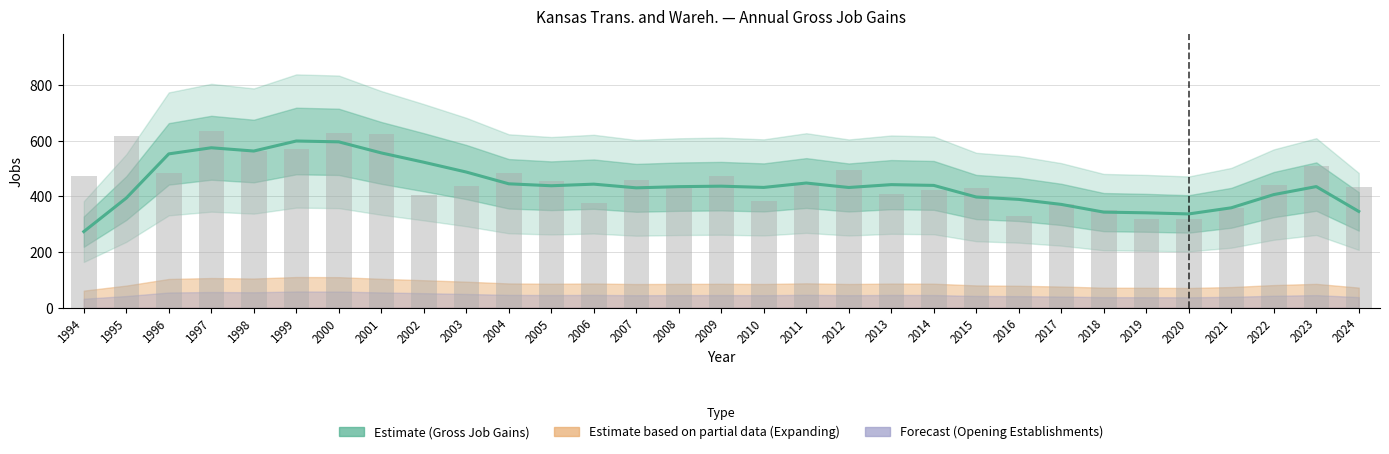

Reading right to left, what are all the values shown in this chart?

Gross Job Gains (estimate): 2024=345.5	2023=434.8	2022=406.0	2021=358.5	2020=336.5	2019=340.5	2018=343.0	2017=370.8	2016=388.8	2015=397.2	2014=439.0	2013=441.8	2012=431.5	2011=447.5	2010=431.8	2009=436.2	2008=434.5	2007=430.2	2006=443.5	2005=437.8	2004=444.8	2003=487.0	2002=522.2	2001=555.8	2000=595.5	1999=598.5	1998=562.5	1997=574.2	1996=552.2	1995=393.5	1994=273.0
Total Gross Job Gains (raw): 2024=433.0	2023=510.0	2022=439.0	2021=357.0	2020=318.0	2019=320.0	2018=351.0	2017=373.0	2016=328.0	2015=431.0	2014=423.0	2013=407.0	2012=495.0	2011=442.0	2010=382.0	2009=471.0	2008=432.0	2007=460.0	2006=375.0	2005=454.0	2004=485.0	2003=437.0	2002=403.0	2001=623.0	2000=626.0	1999=571.0	1998=562.0	1997=635.0	1996=482.0	1995=618.0	1994=474.0